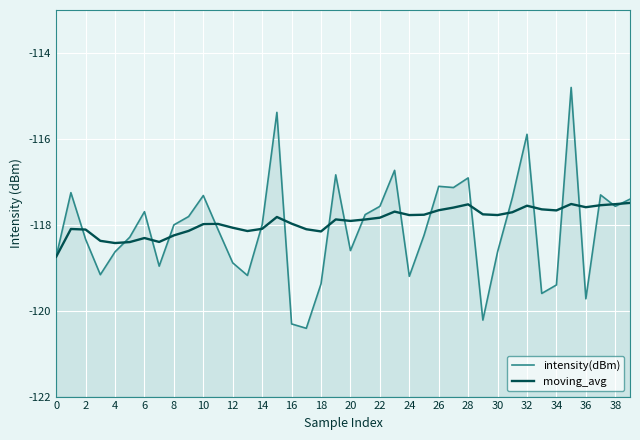

How many times do moving_avg and intensity(dBm) cross each other?

20